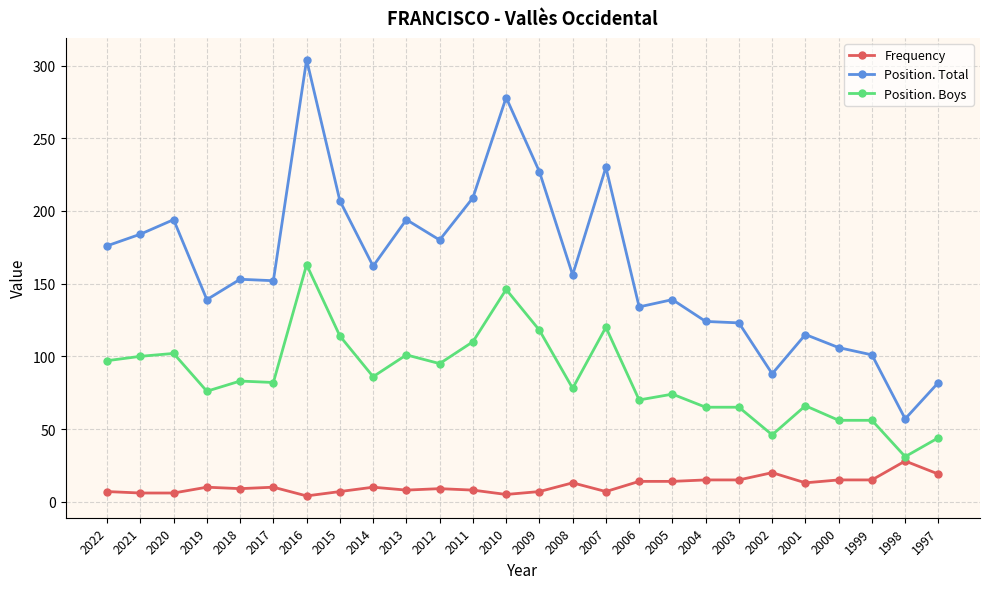

Which category has the highest value across all series?

2016